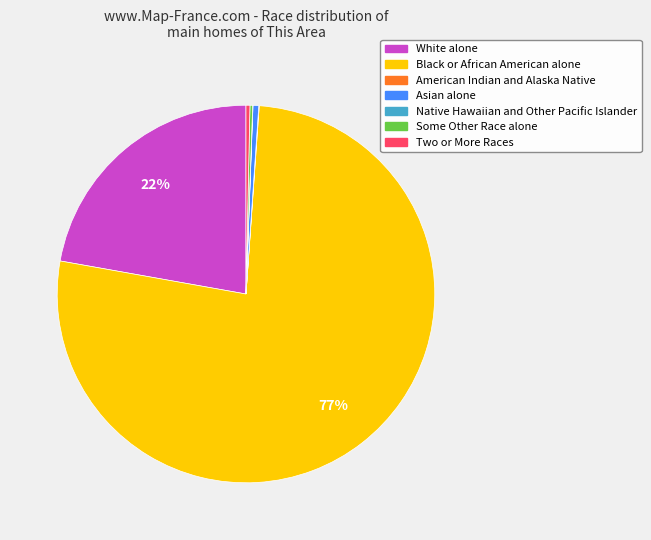

Which slice represents more than half of the pie?

Black or African American alone